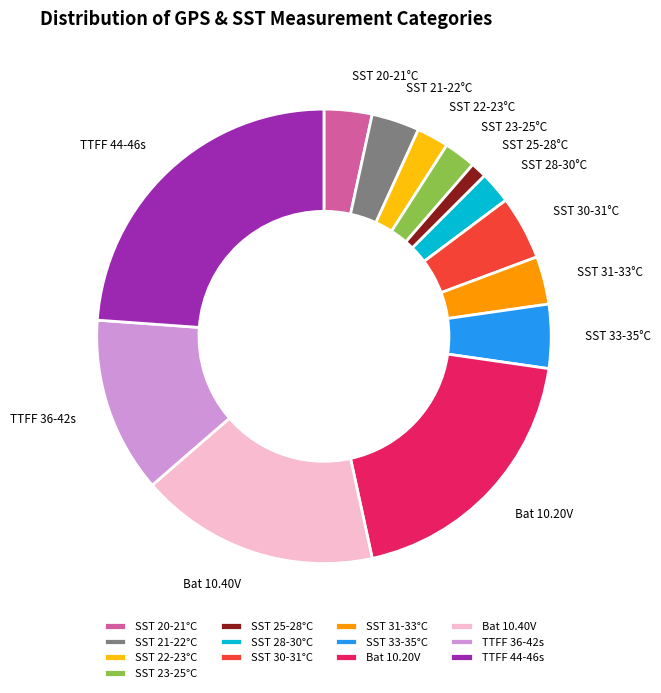

Does Bat 10.20V represent more than half of the total?

No